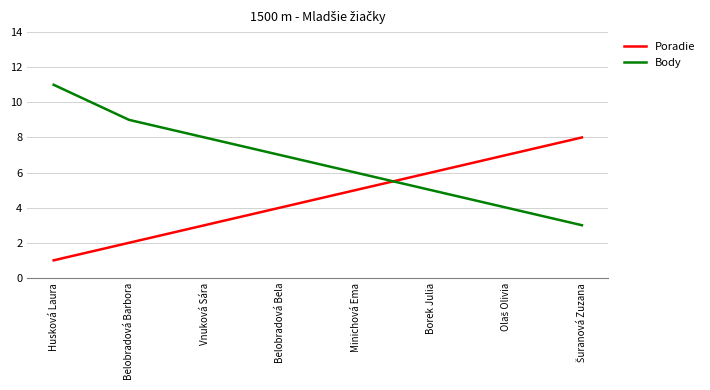

What is the minimum value for Body?

3